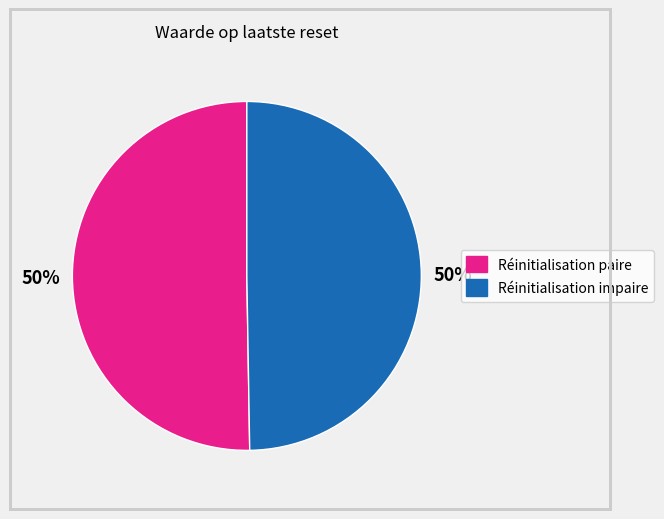

To the nearest percent, what is the average slice percentage?

50%